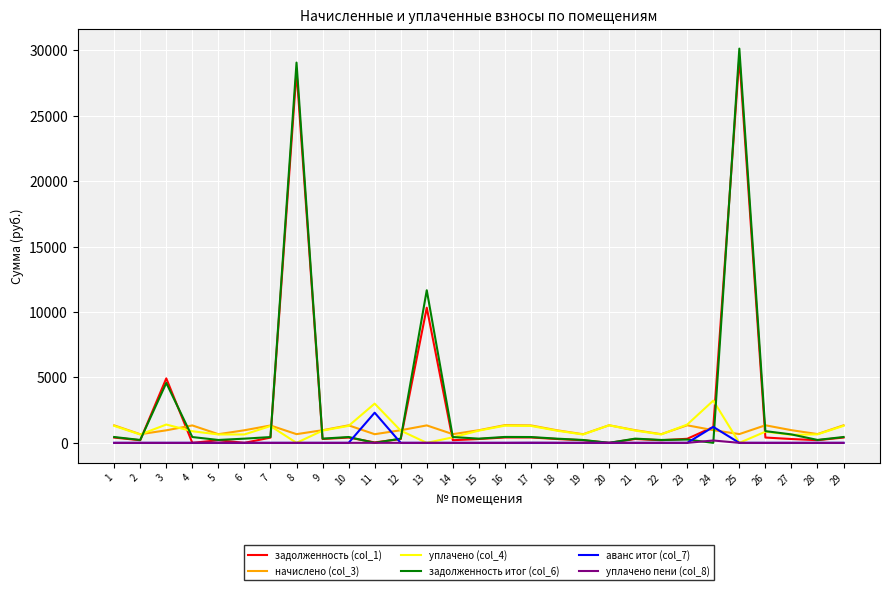

What is the maximum value for начислено (col_3)?

1356.4